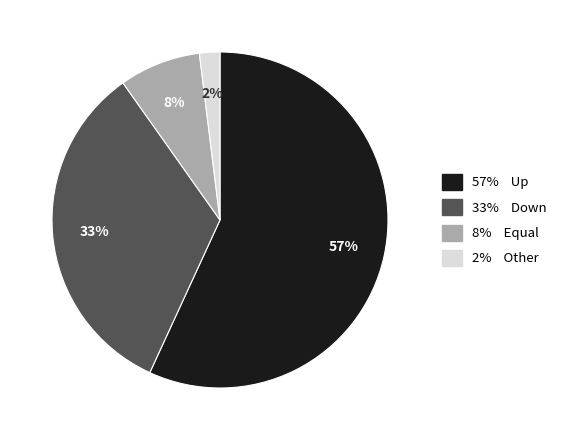

To the nearest percent, what is the average slice percentage?

25%